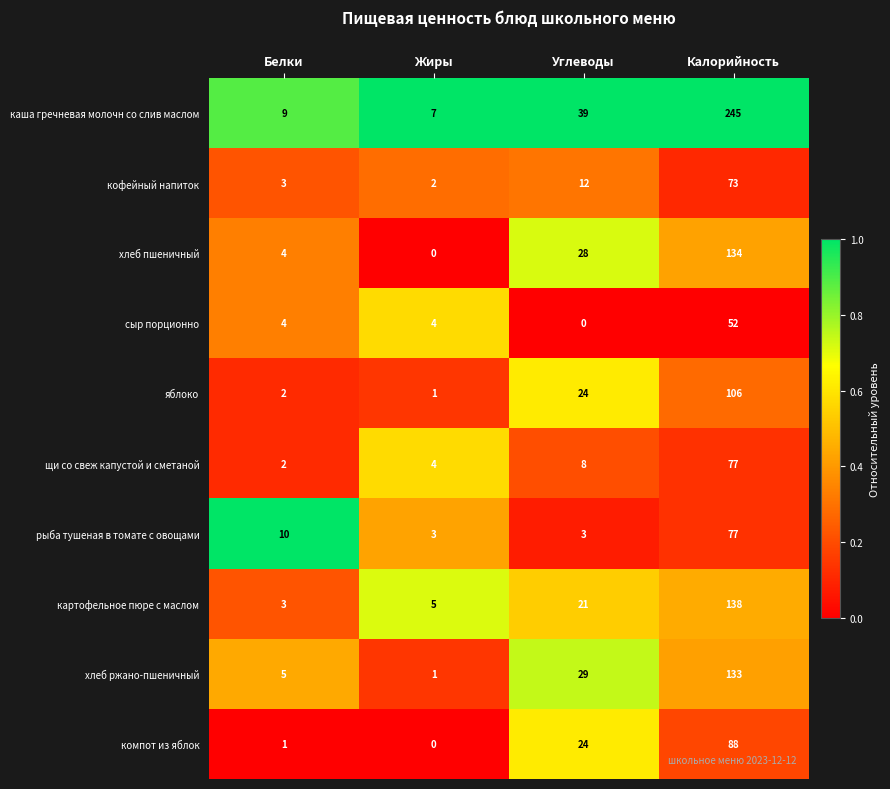

At how many categories does at least one series exceed 0?

4